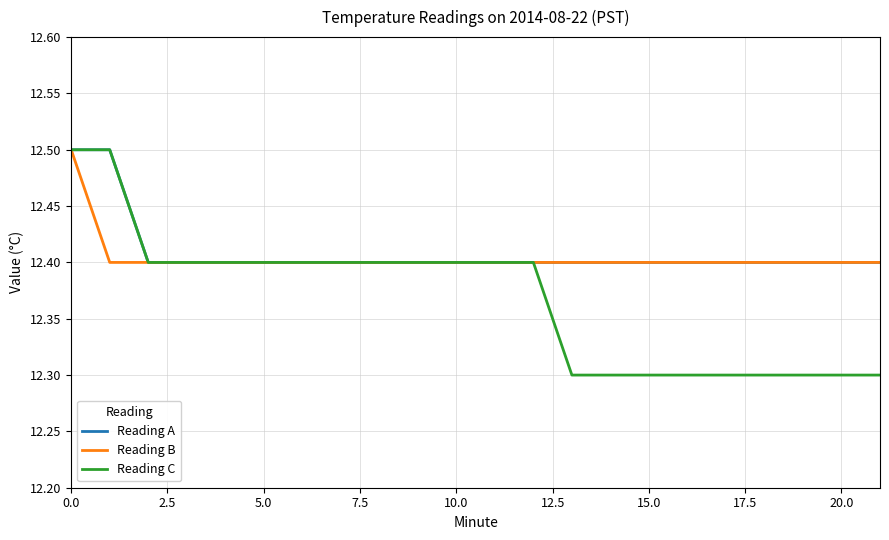

Which series has the widest spread of values?

Reading C